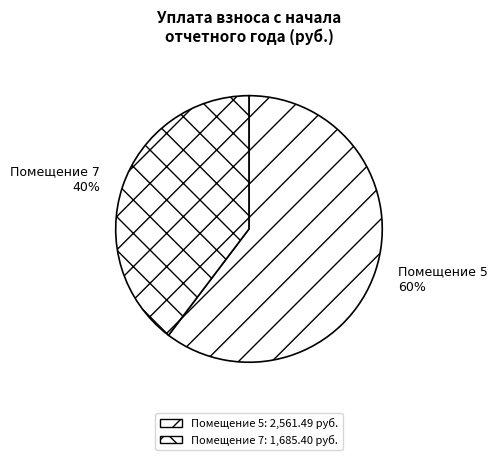

Between Помещение 5 and Помещение 7, which is larger?

Помещение 5